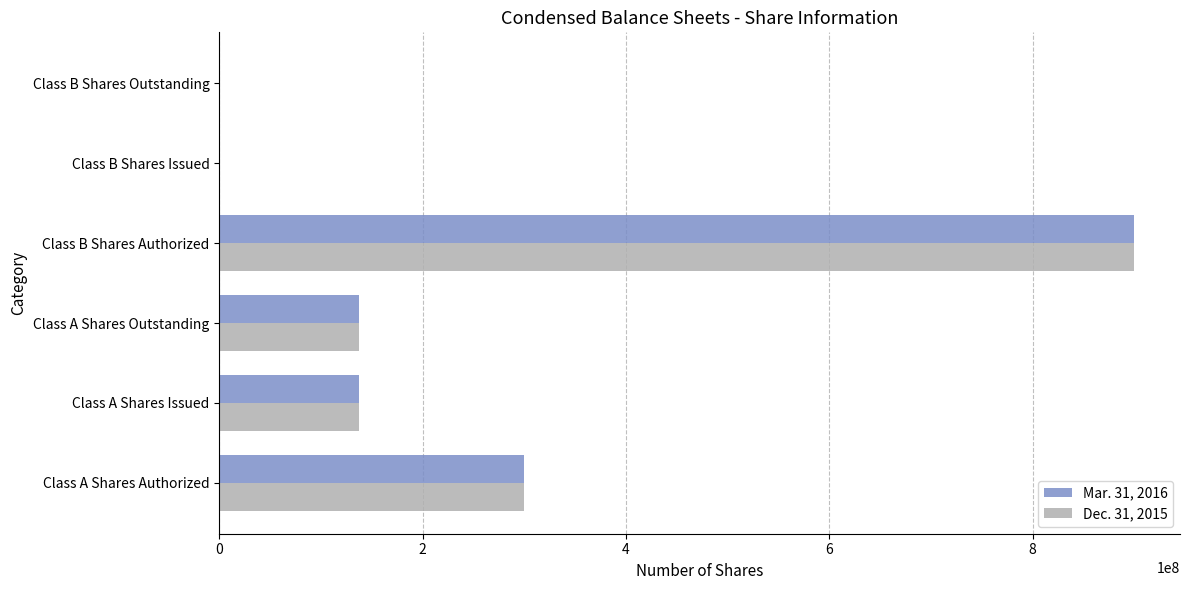

What are all the series names shown in the legend?

Mar. 31, 2016, Dec. 31, 2015